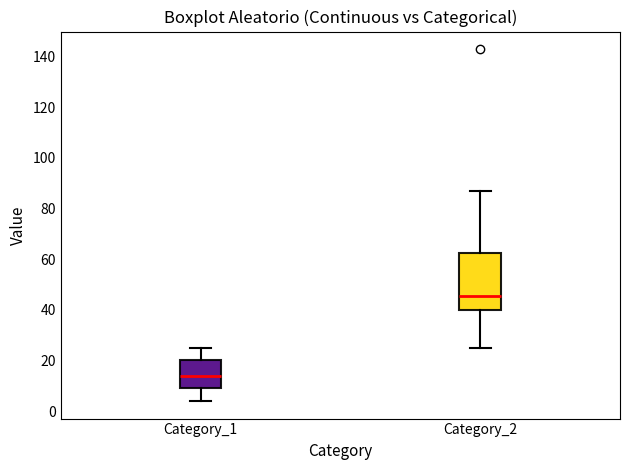

Where does the upper whisker of the box for Category_1 end on the y-axis? The values are not printed on the chart, so give them approximately, as read against the axis.

26